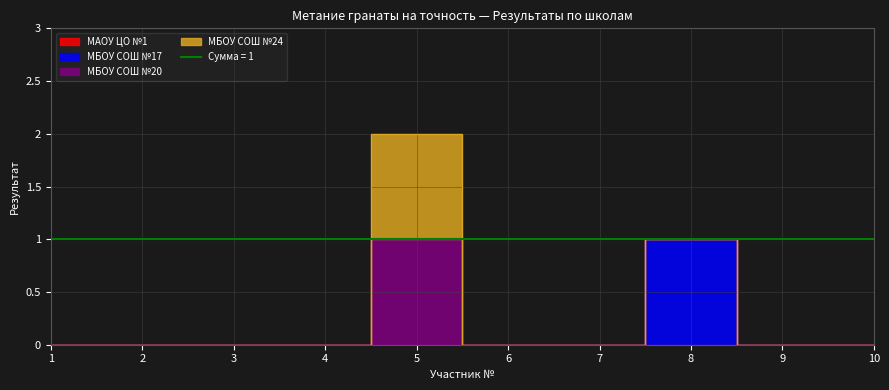

How many interior local peaks does the МБОУ СОШ №17 series have?

1